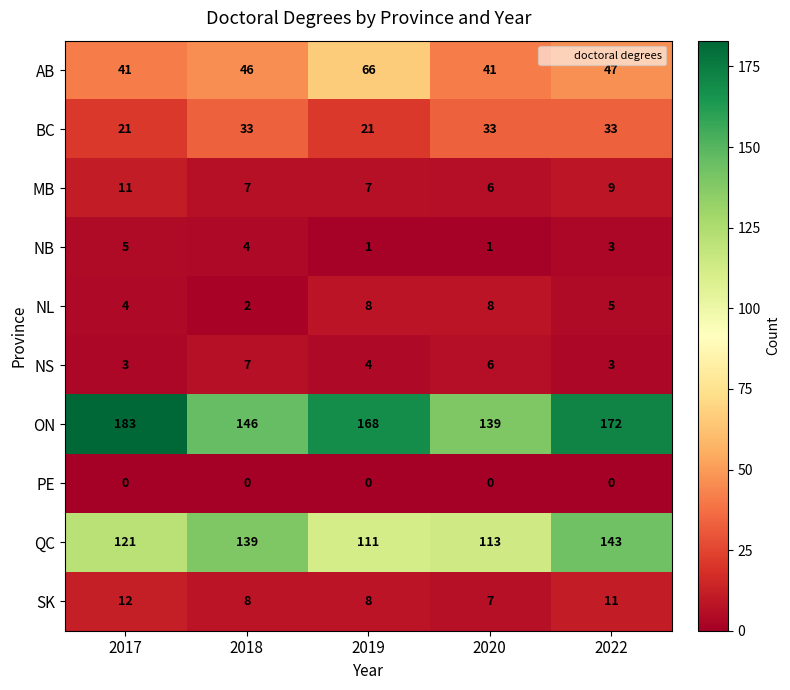

What is the total value across all series at 2022?

426